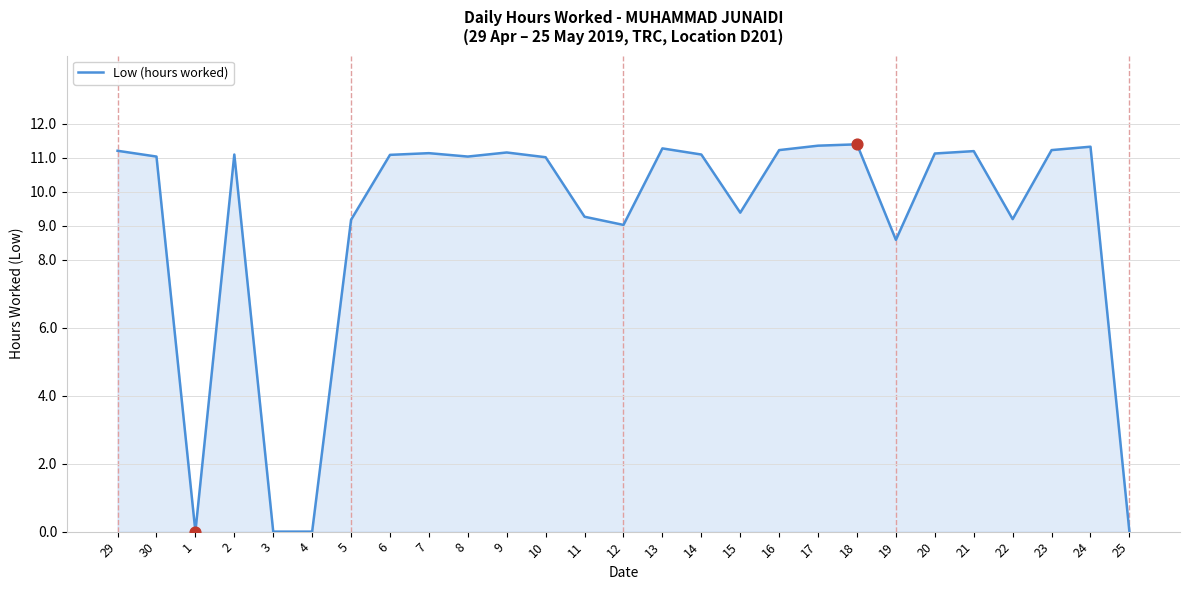

What is the change in value from 1 to 10?

+11.0